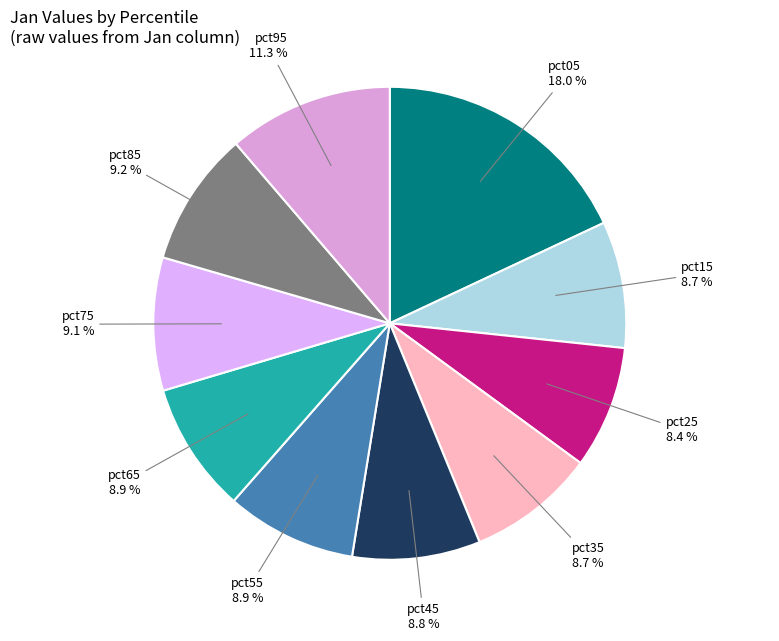

Is there a majority slice in this chart?

No